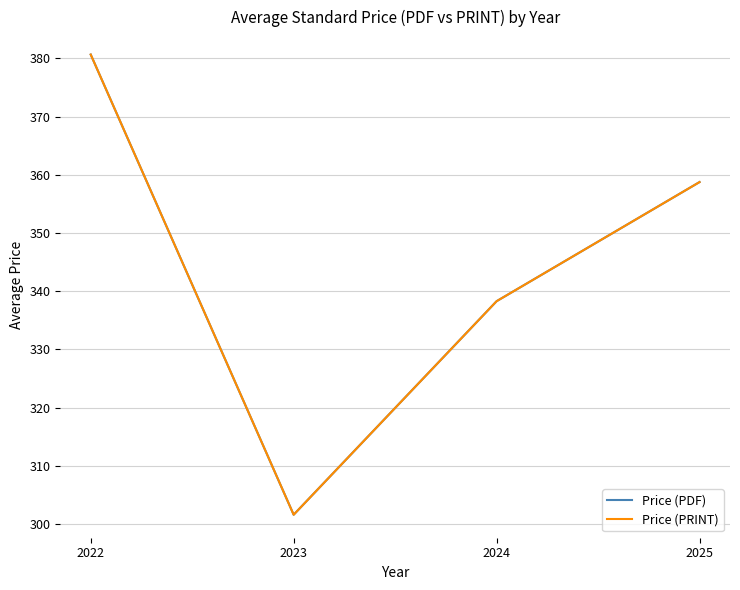

Does the chart display data point markers on the line(s)?

No